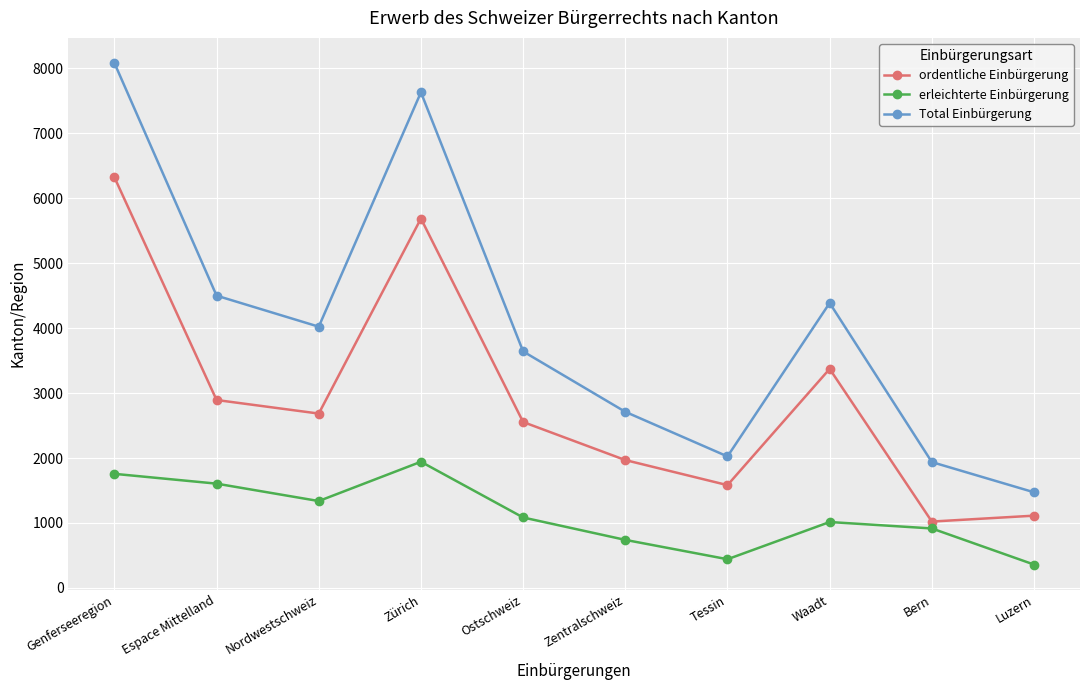

How many interior local peaks does the Total Einbürgerung series have?

2